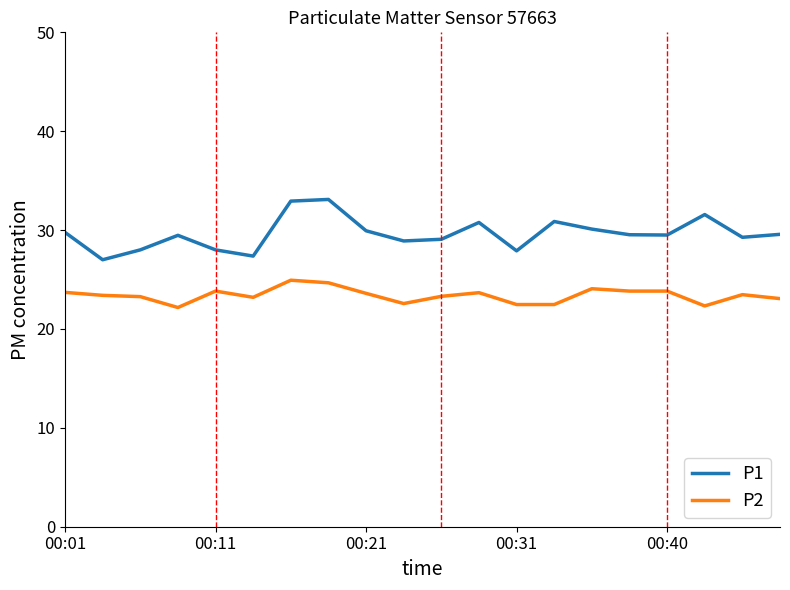

What is the difference between the second highest and minimum values in the P1 series?

5.9